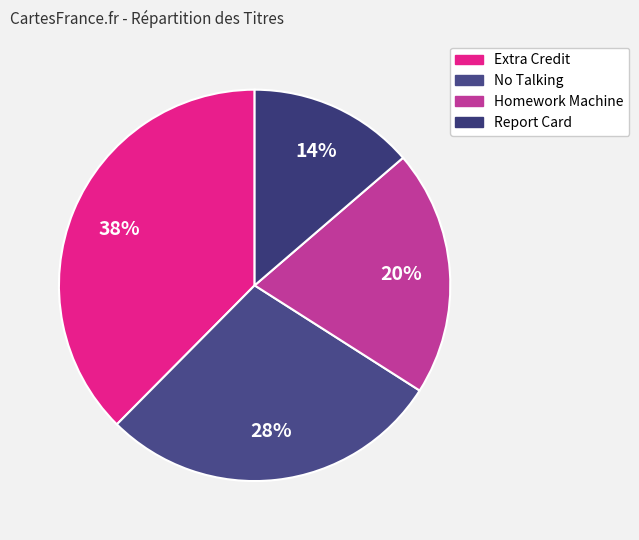

What is the total percentage of Homework Machine and No Talking?

48.7%